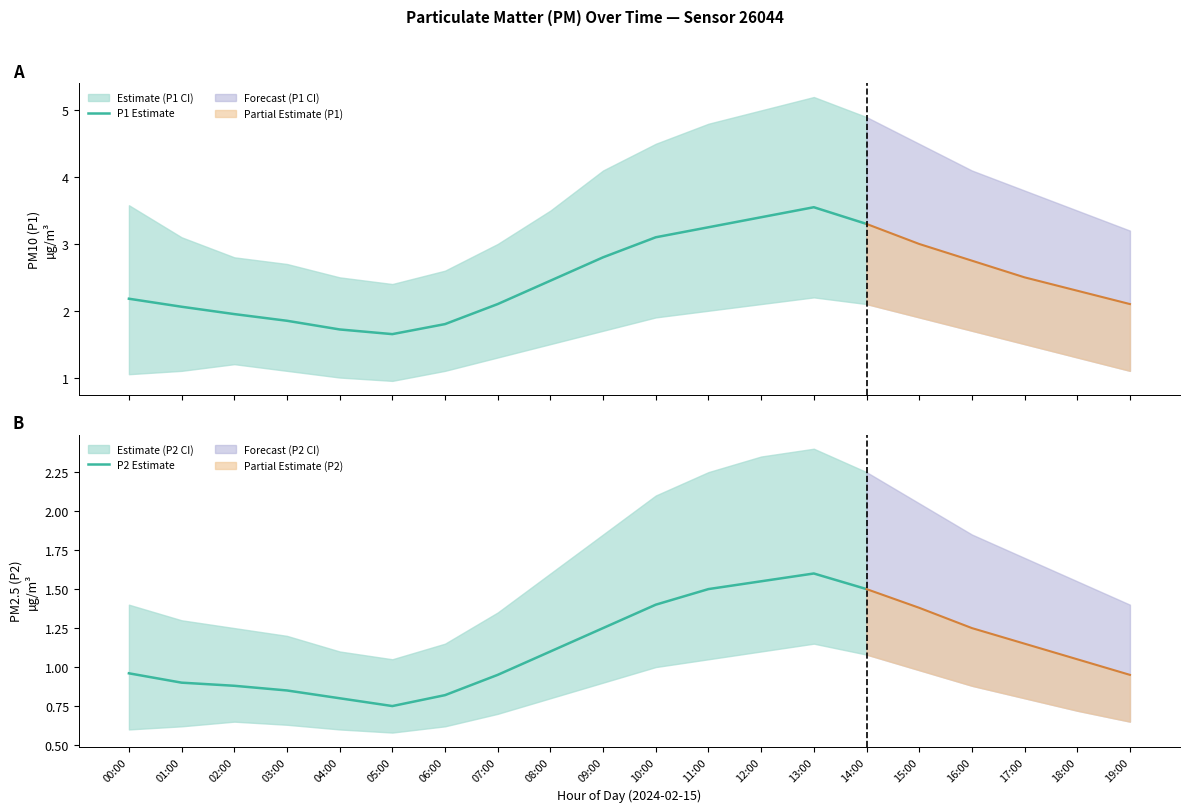

How many distinct data groups are displayed?

2